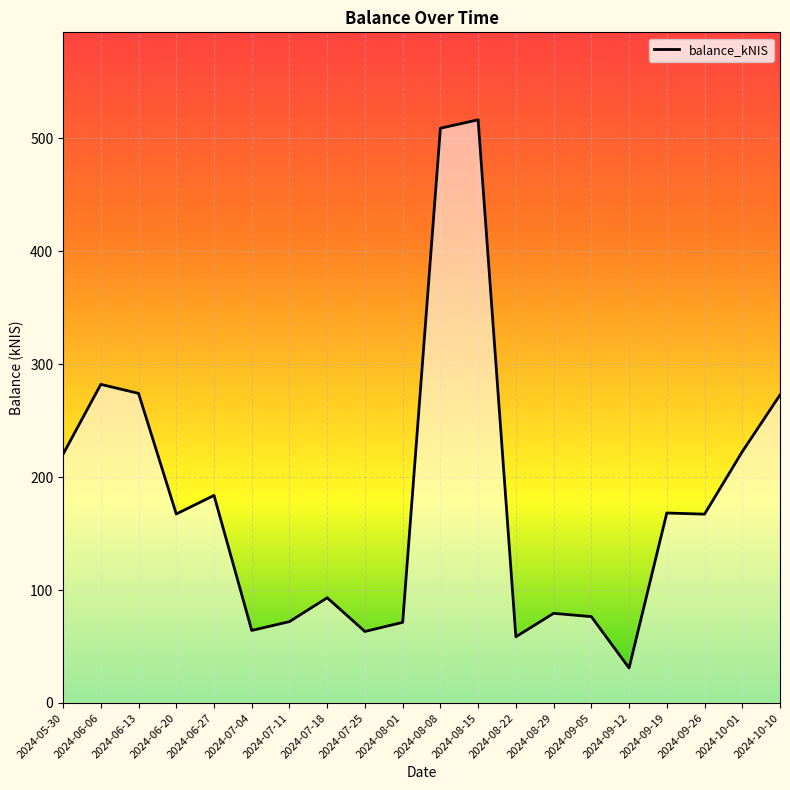

At which label does the data first exceed 167?

2024-05-30